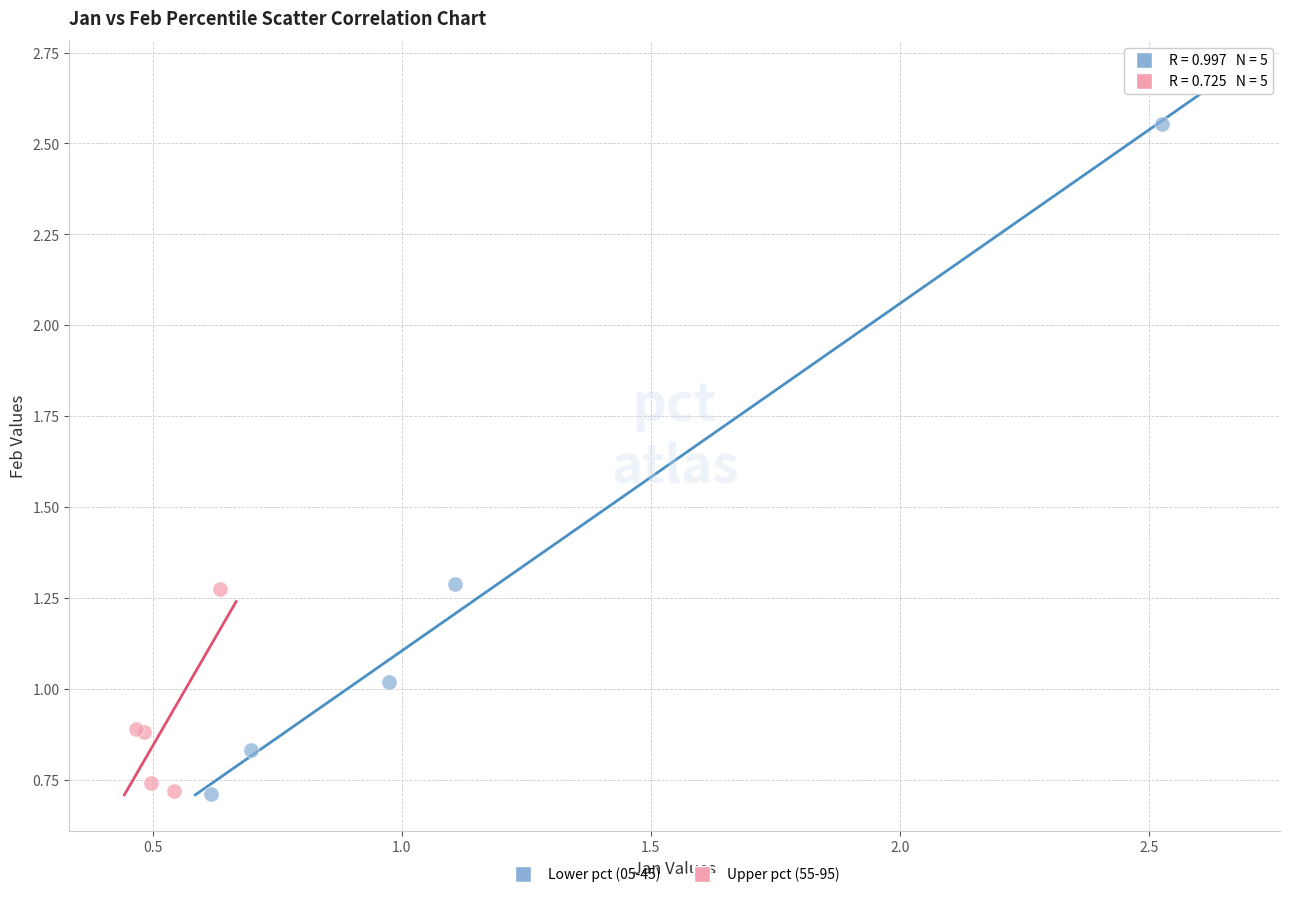

Which series has the largest Y range (max minus min)?

Lower pct (05-45)